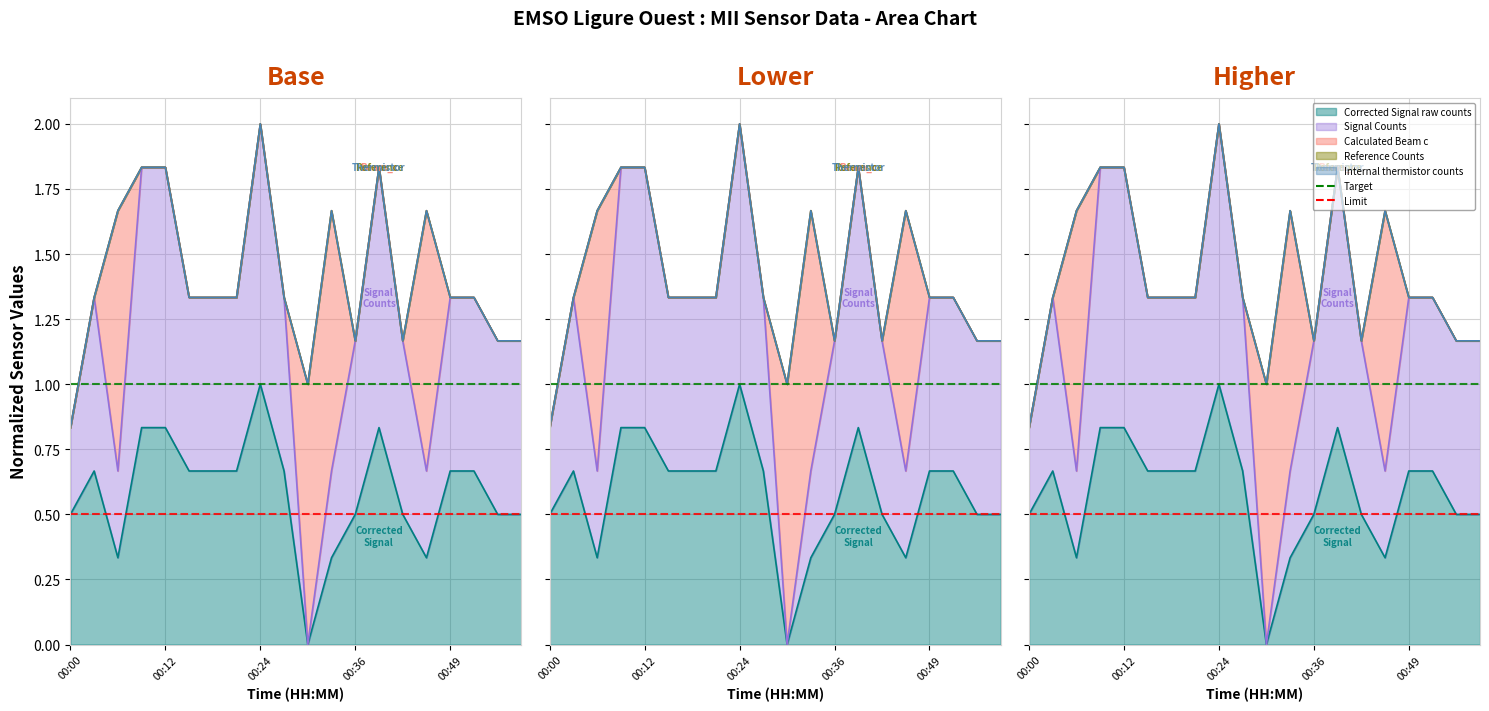

What is the sum of the Target values at 00:00 and 00:12?

2.0